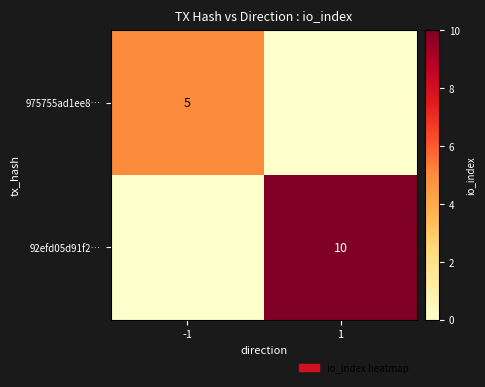

True or false: 92efd05d91f2… has a value of 10 at 1.

True